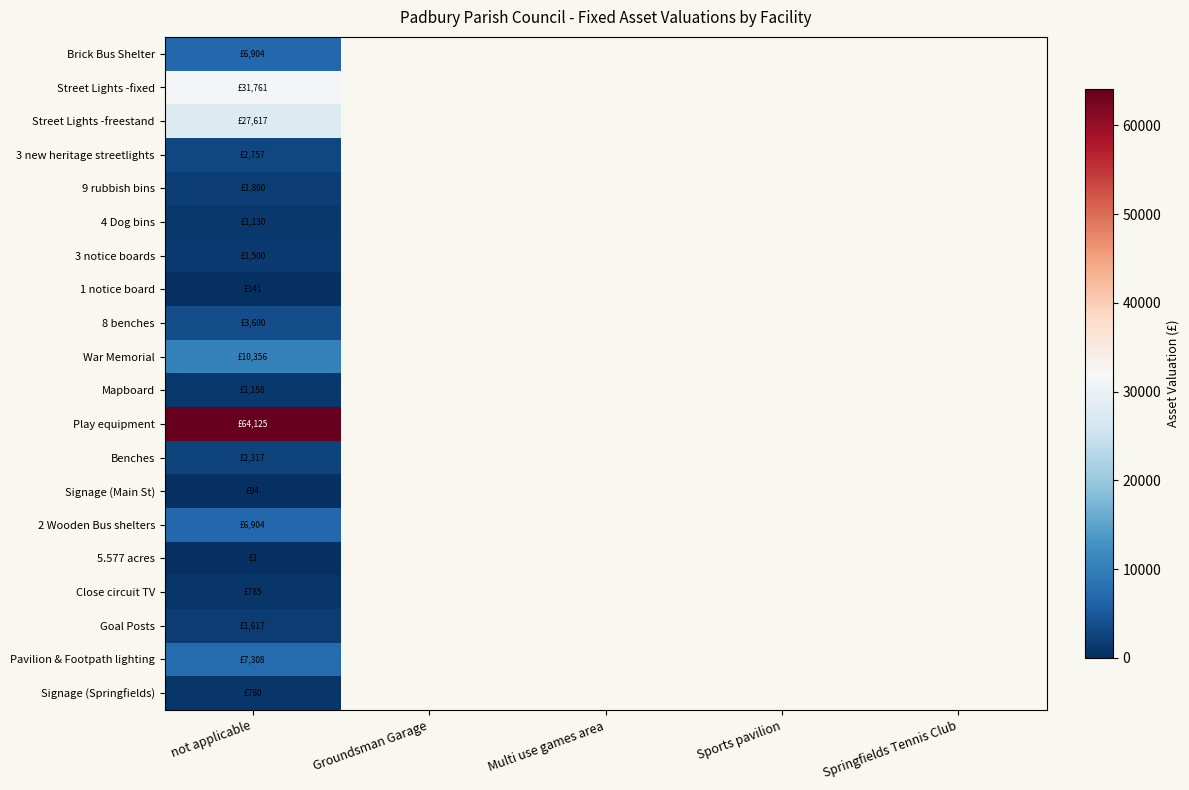

At how many categories does at least one series exceed 15305?

1